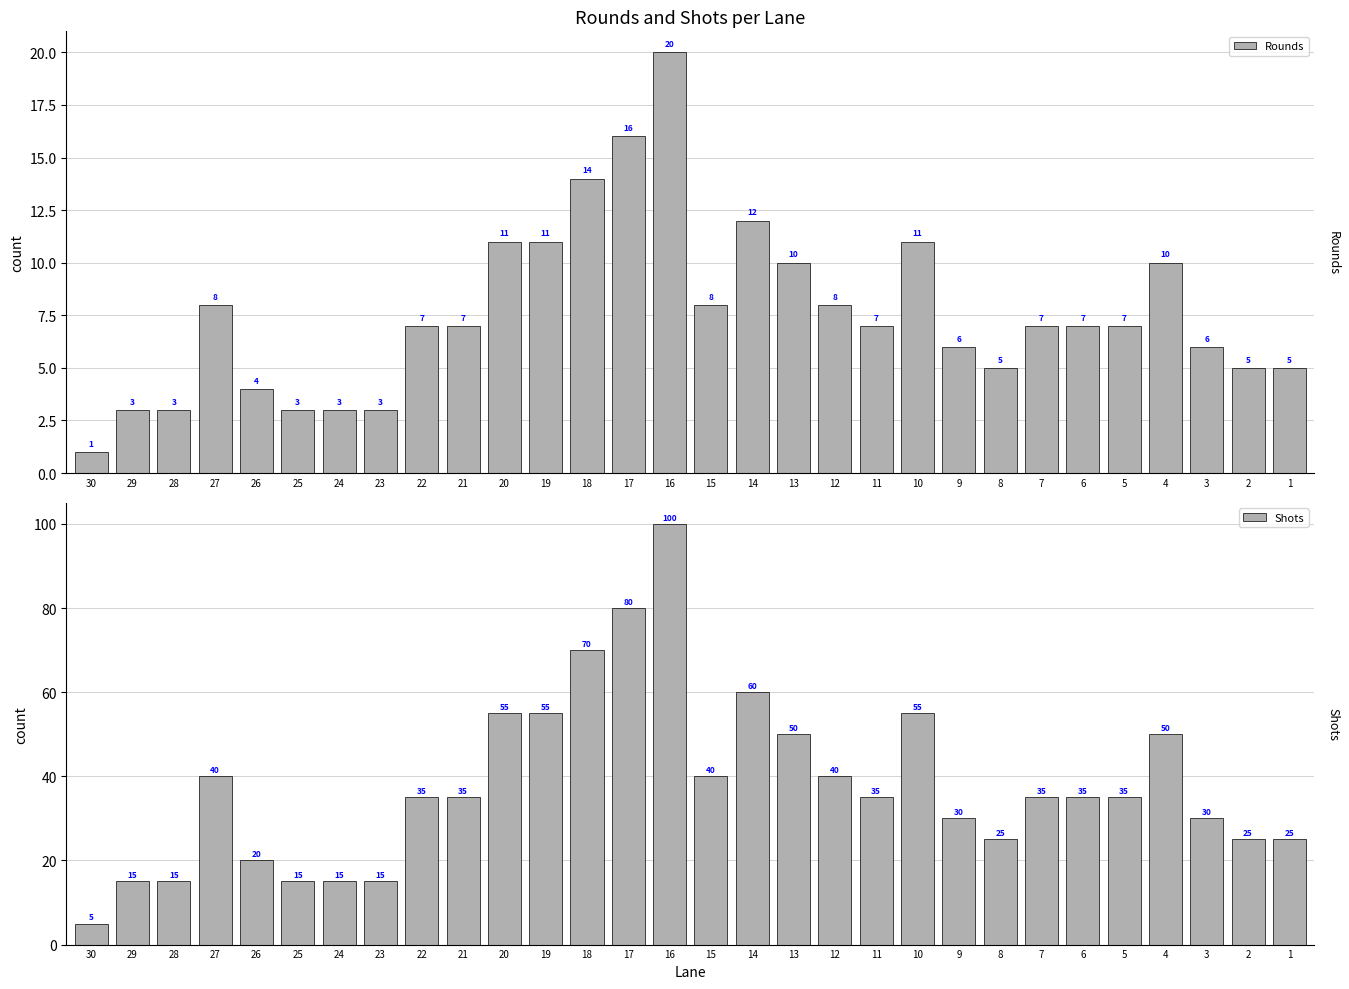

At how many categories does at least one series exceed 74?

2